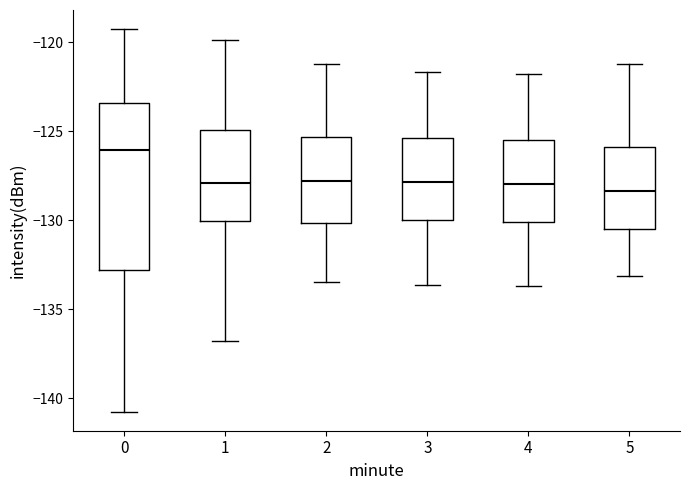

Which box is the tallest, from its lower edge to its upper edge?

0